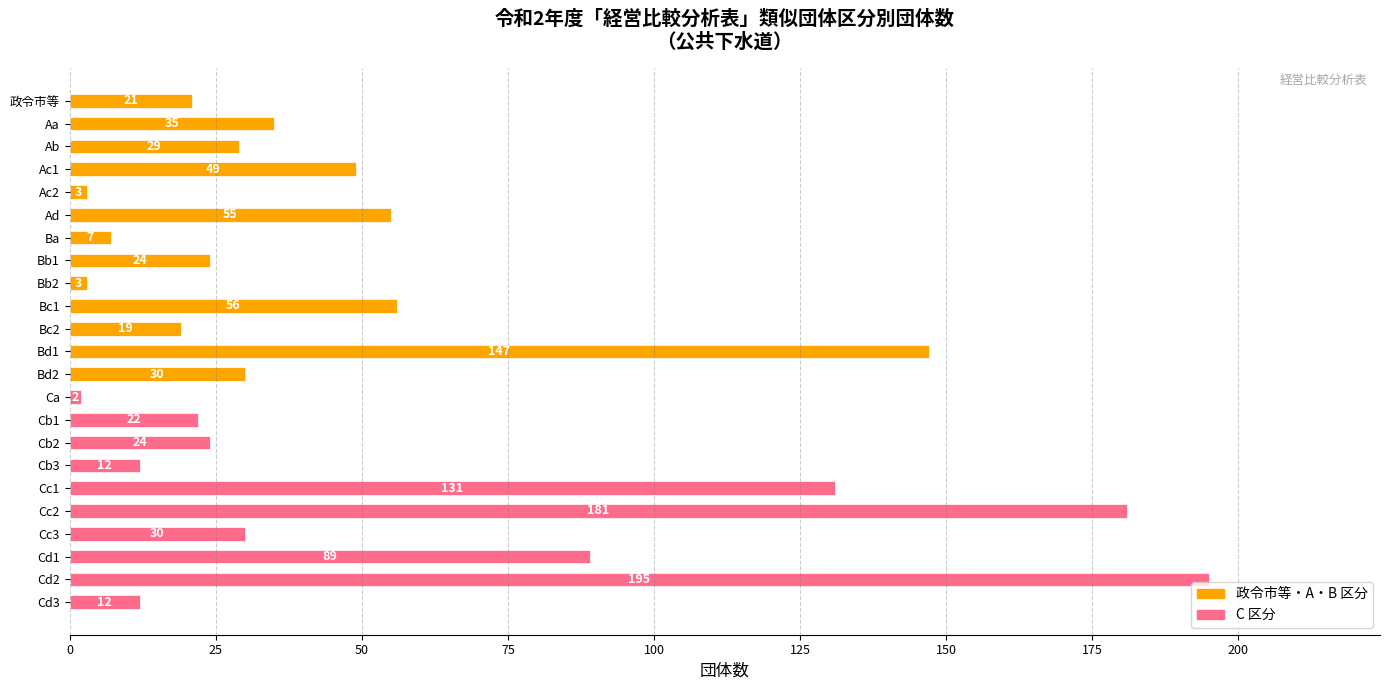

What value does the data have at Ac1, to the nearest 5?

50